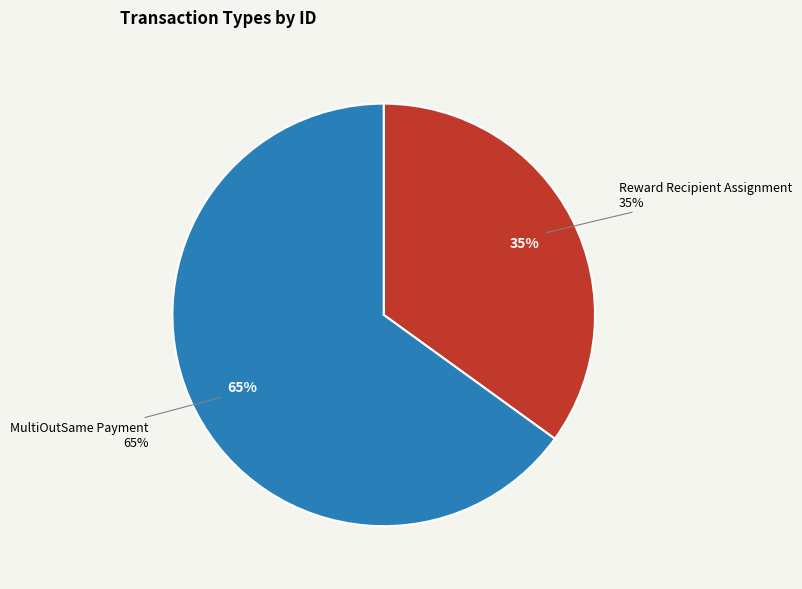

What percentage do Reward Recipient Assignment and MultiOutSame Payment together represent?

100.0%